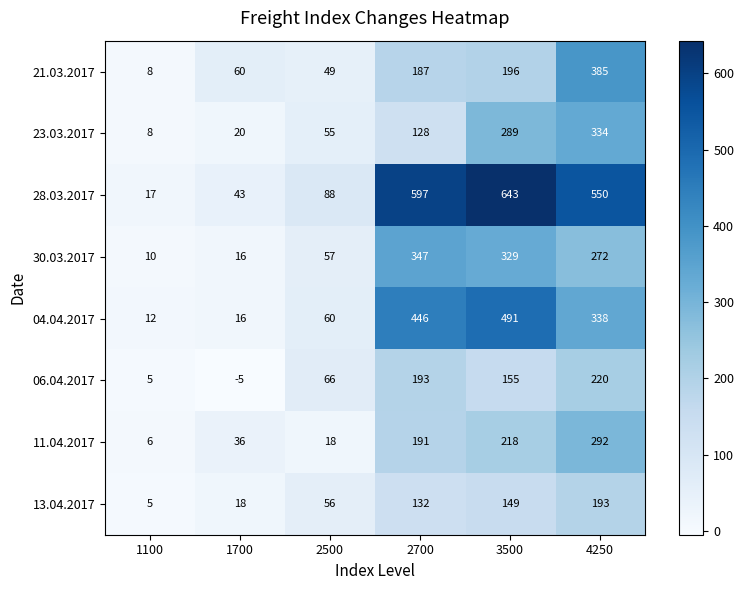

List the series in order of their peak value, lowest first.

13.04.2017, 06.04.2017, 11.04.2017, 23.03.2017, 30.03.2017, 21.03.2017, 04.04.2017, 28.03.2017